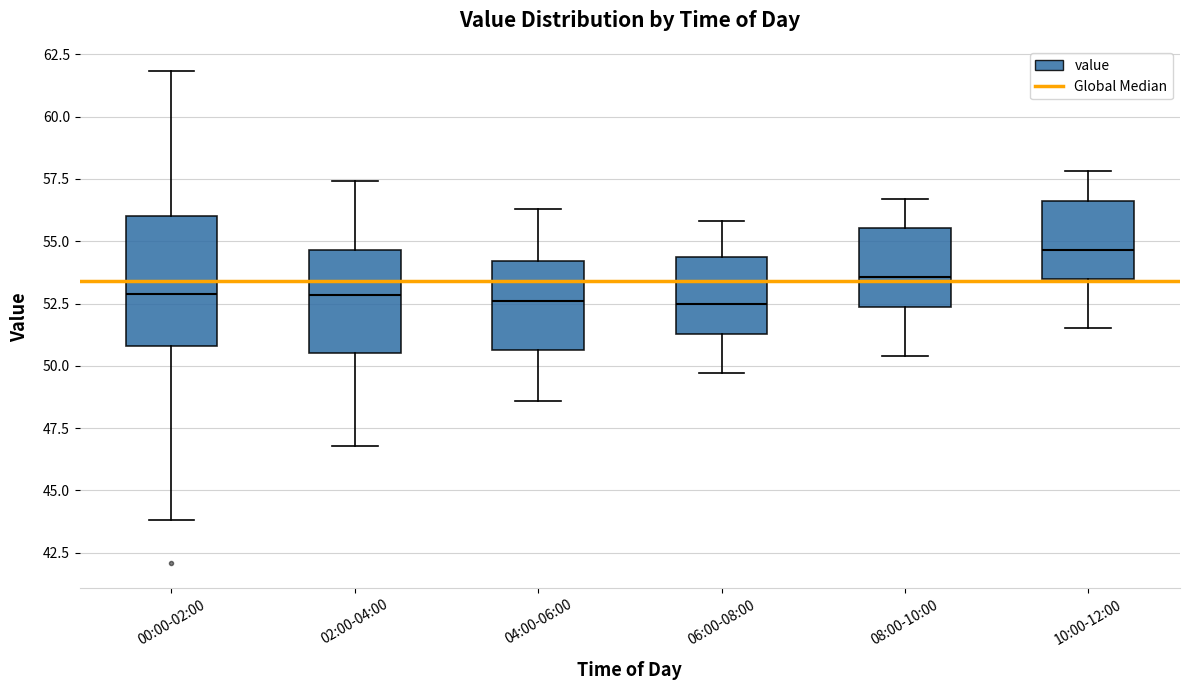

Reading left to right, transcribe this box plot: for each box, give where its median line is, the range the box spans, and where its two whiskers end, as read against the y-axis. The values are not printed on the chart, so give them approximately, as read against the axis.

00:00-02:00: median 53.0, box 51.0 to 56.0, whiskers 44.0 to 62.0
02:00-04:00: median 53.0, box 50.5 to 54.5, whiskers 47.0 to 57.5
04:00-06:00: median 52.5, box 50.5 to 54.0, whiskers 48.5 to 56.5
06:00-08:00: median 52.5, box 51.5 to 54.5, whiskers 49.5 to 56.0
08:00-10:00: median 53.5, box 52.5 to 55.5, whiskers 50.5 to 56.5
10:00-12:00: median 54.5, box 53.5 to 56.5, whiskers 51.5 to 58.0